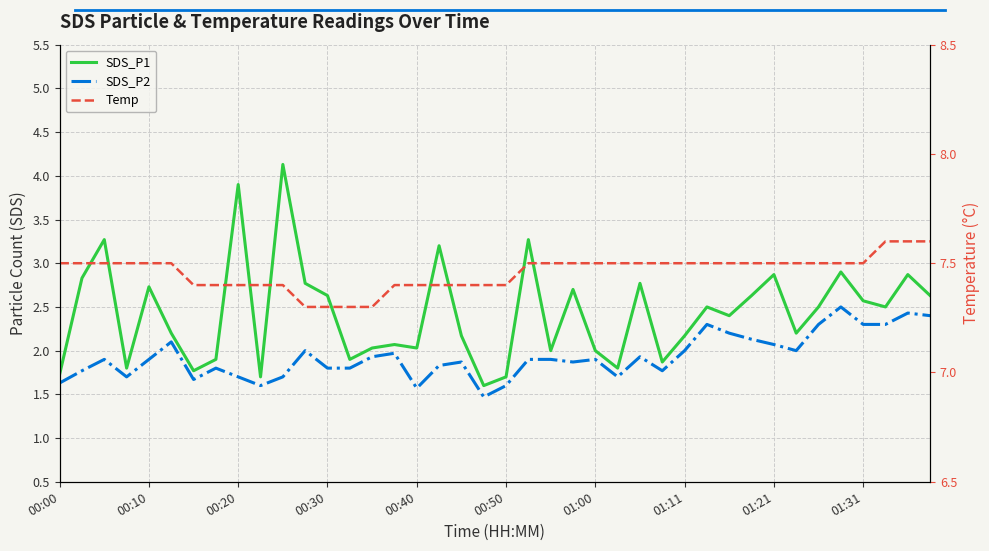

What is the label of the 3rd point from the left?

00:20